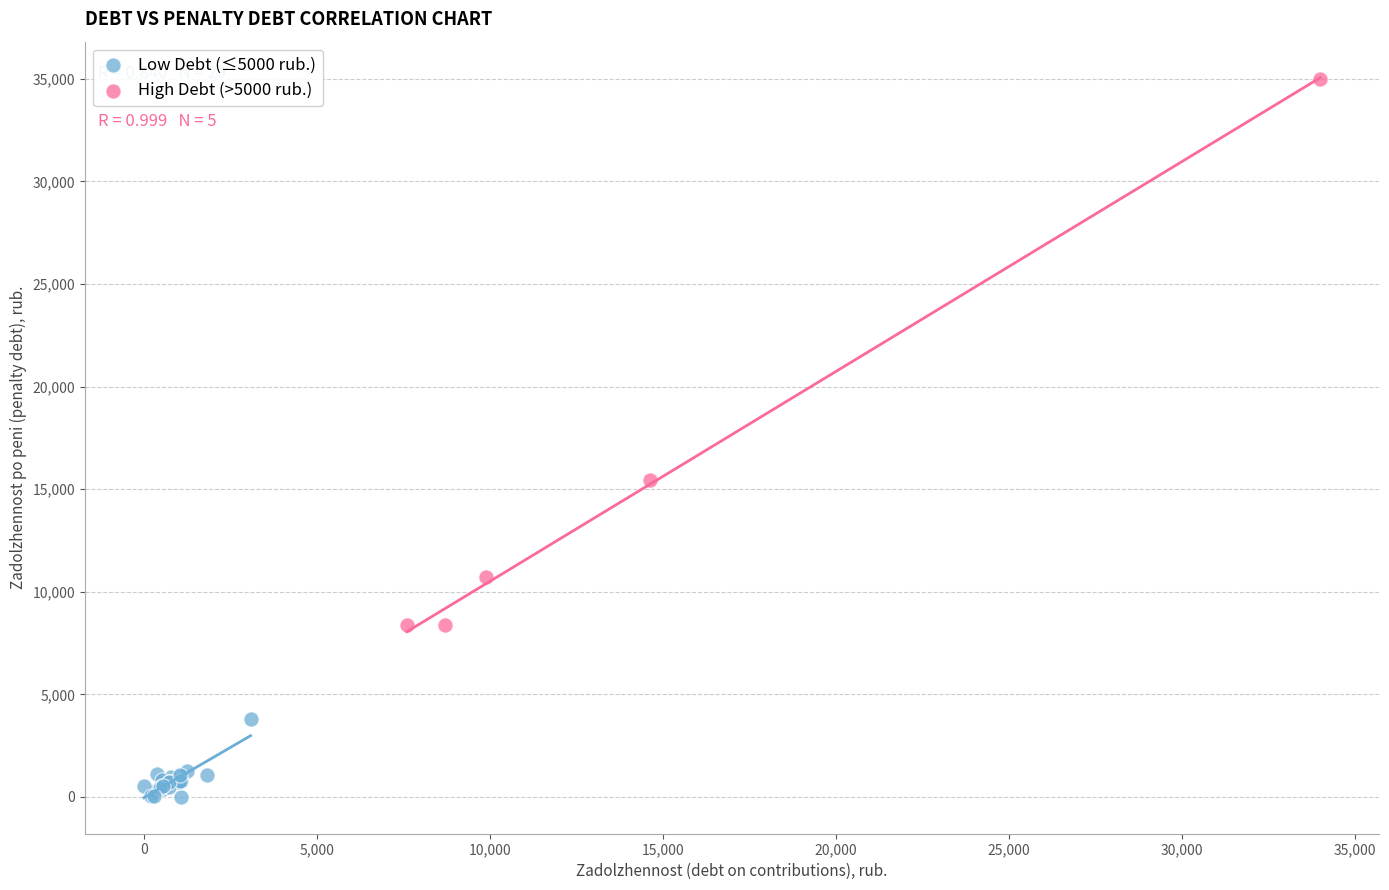

Which series has the widest spread of Y values?

High Debt (>5000 rub.)